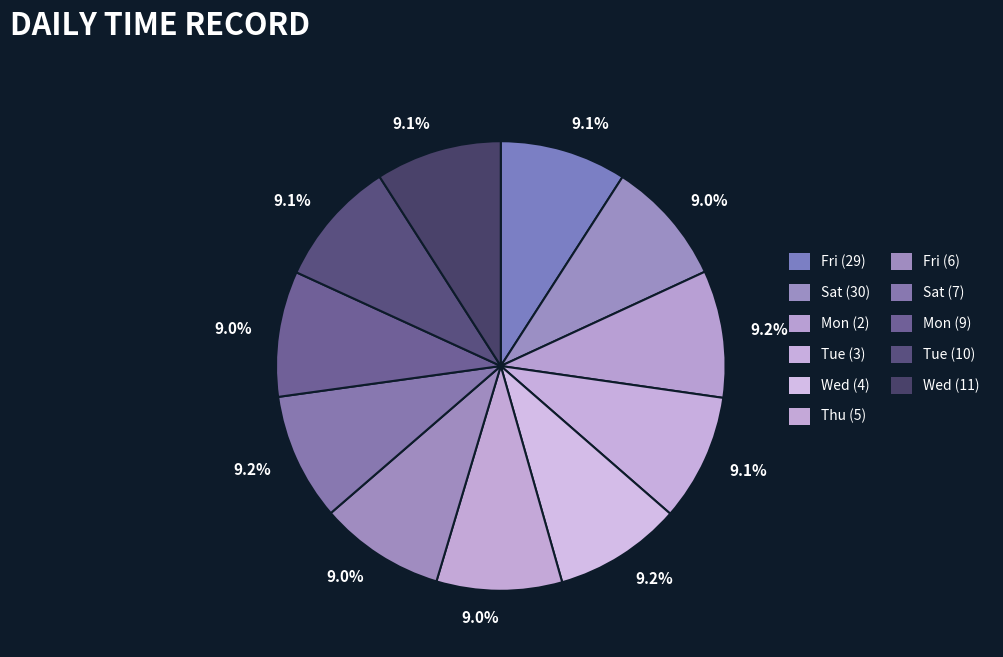

Count the number of slices in the pie.

11